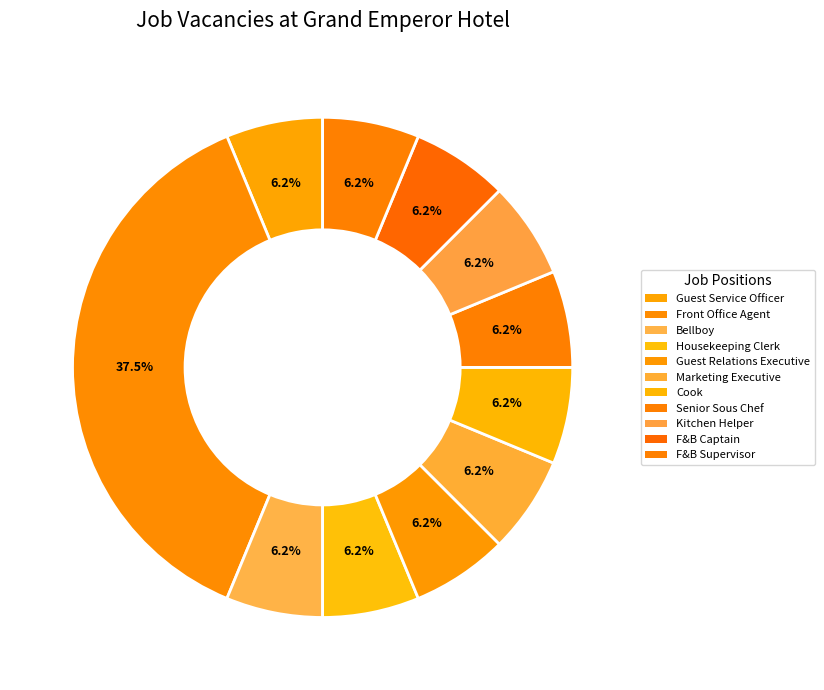

To the nearest percent, what is the difference between the largest and smallest slice percentages?

31%